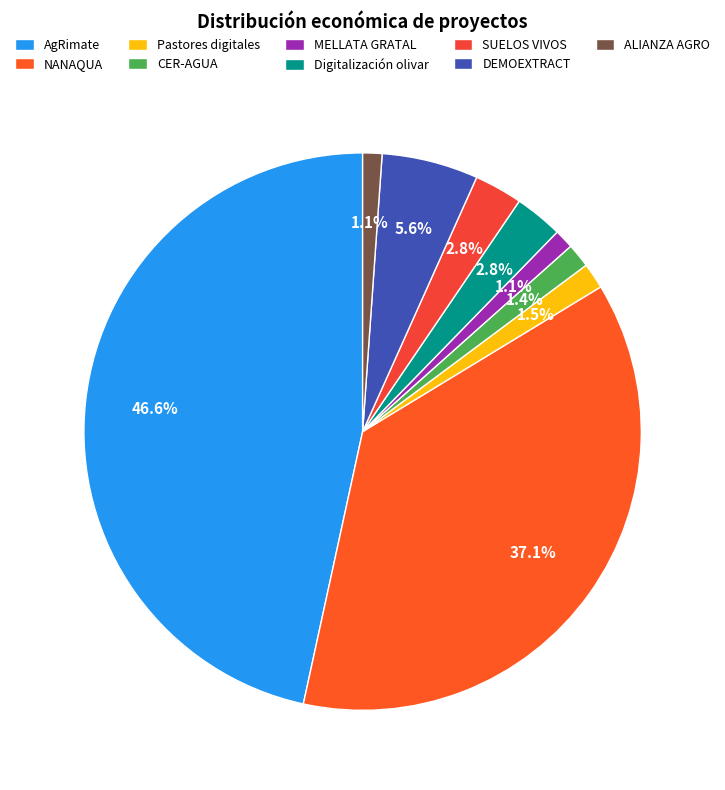

How many slices are in this pie chart?

9